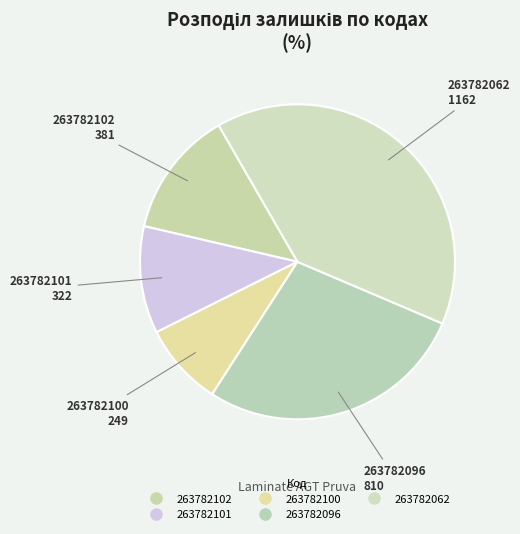

What percentage is the 263782100 slice, to the nearest percent?

9%